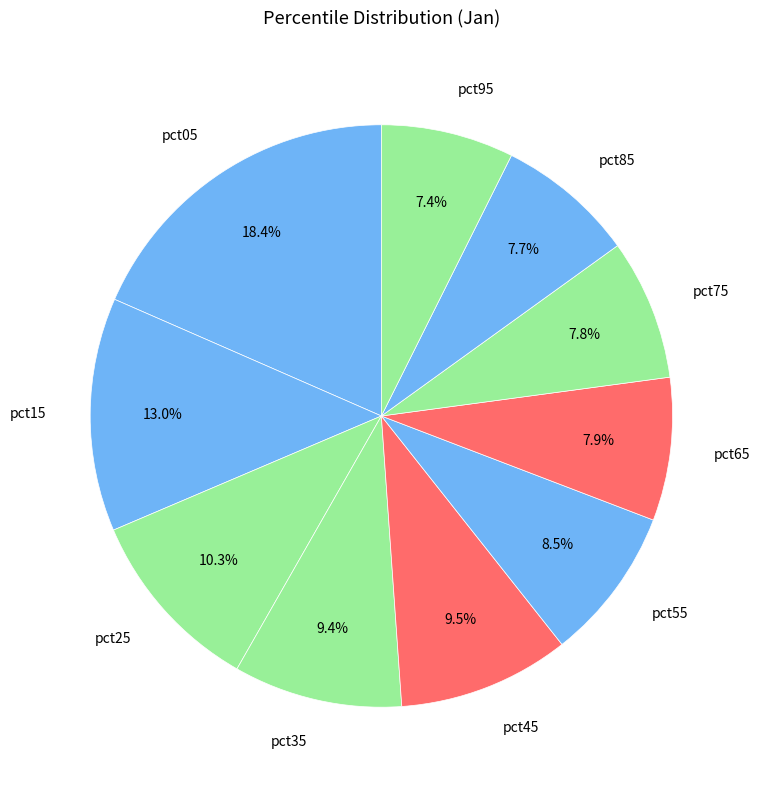

To the nearest percent, what portion does pct75 represent?

8%